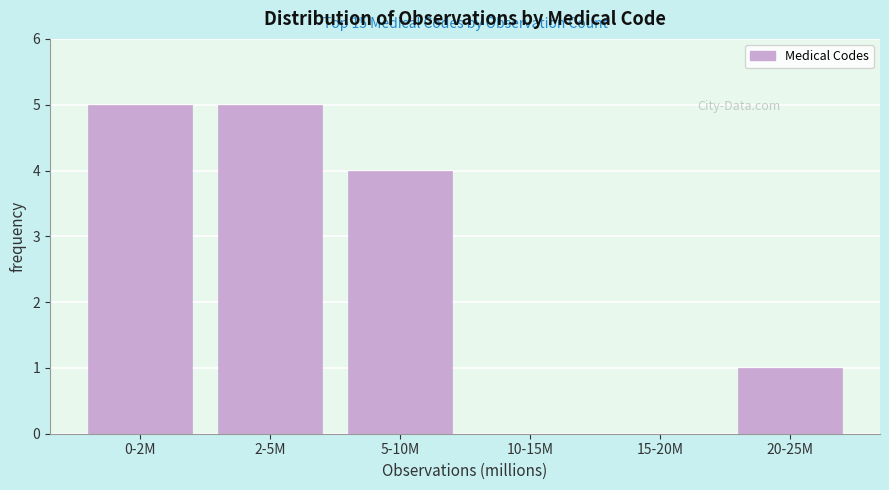

Reading left to right, extract all data points from this chart.

0-2M=5	2-5M=5	5-10M=4	10-15M=0	15-20M=0	20-25M=1